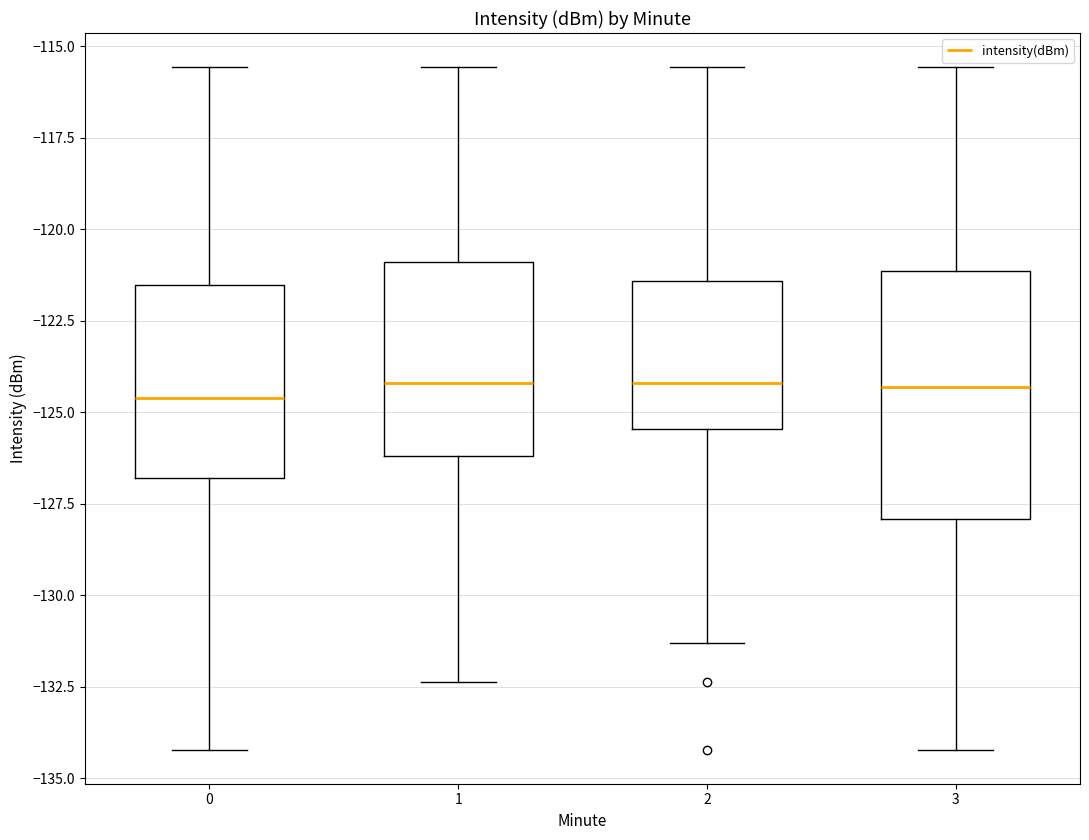

Where does the lower whisker of the box at x = 0 end on the y-axis? The values are not printed on the chart, so give them approximately, as read against the axis.

-134.0